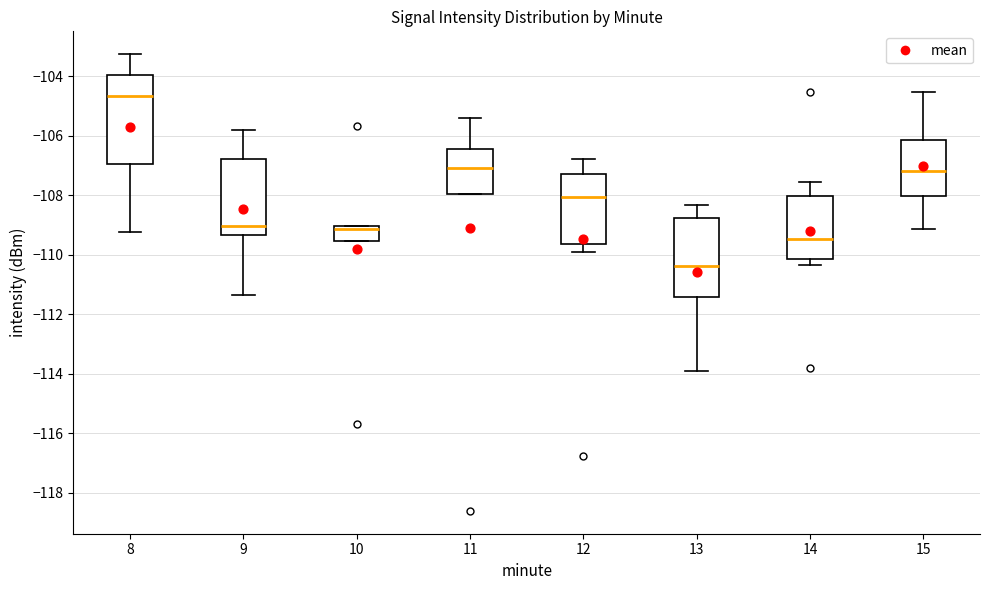

Reading left to right, read every box against the y-axis: the position of its median line, the range the box covers, and the ends of its whiskers. The values are not printed on the chart, so give them approximately, as read against the axis.

8: median -104.6, box -107.0 to -104.0, whiskers -109.2 to -103.2
9: median -109.0, box -109.4 to -106.8, whiskers -111.4 to -105.8
10: median -109.2, box -109.6 to -109.0, whiskers -109.6 to -109.0
11: median -107.0, box -108.0 to -106.4, whiskers -108.0 to -105.4
12: median -108.0, box -109.6 to -107.2, whiskers -110.0 to -106.8
13: median -110.4, box -111.4 to -108.8, whiskers -113.8 to -108.4
14: median -109.4, box -110.2 to -108.0, whiskers -110.4 to -107.6
15: median -107.2, box -108.0 to -106.2, whiskers -109.2 to -104.6